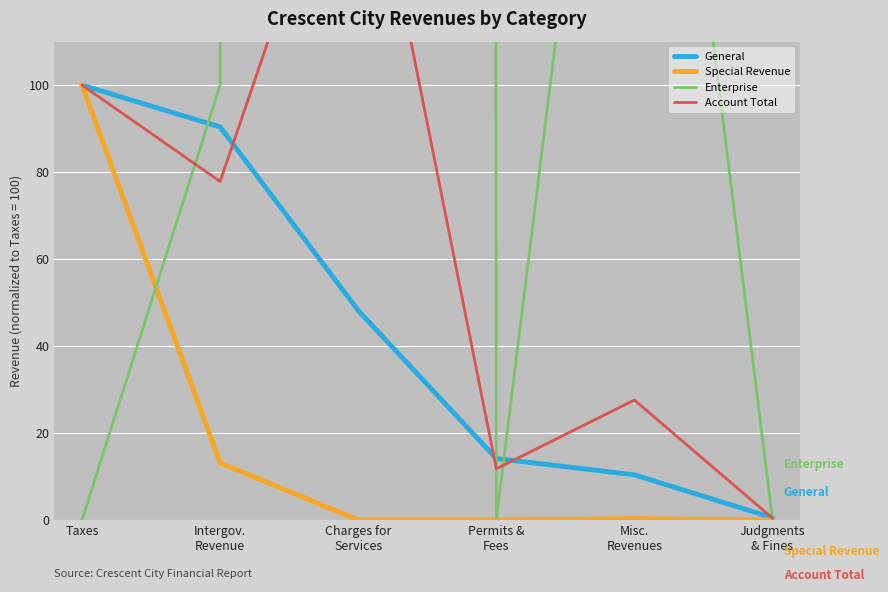

Reading left to right, what are all the values shown in this chart?

General: 100.0	90.4	48.2	14.1	10.4	0.5
Special Revenue: 100.0	13.1	0.0	0.0	0.3	0.0
Enterprise: 0.0	100.0	34177.2	0.0	256.7	0.0
Account Total: 100.0	77.8	170.8	11.8	27.6	0.4